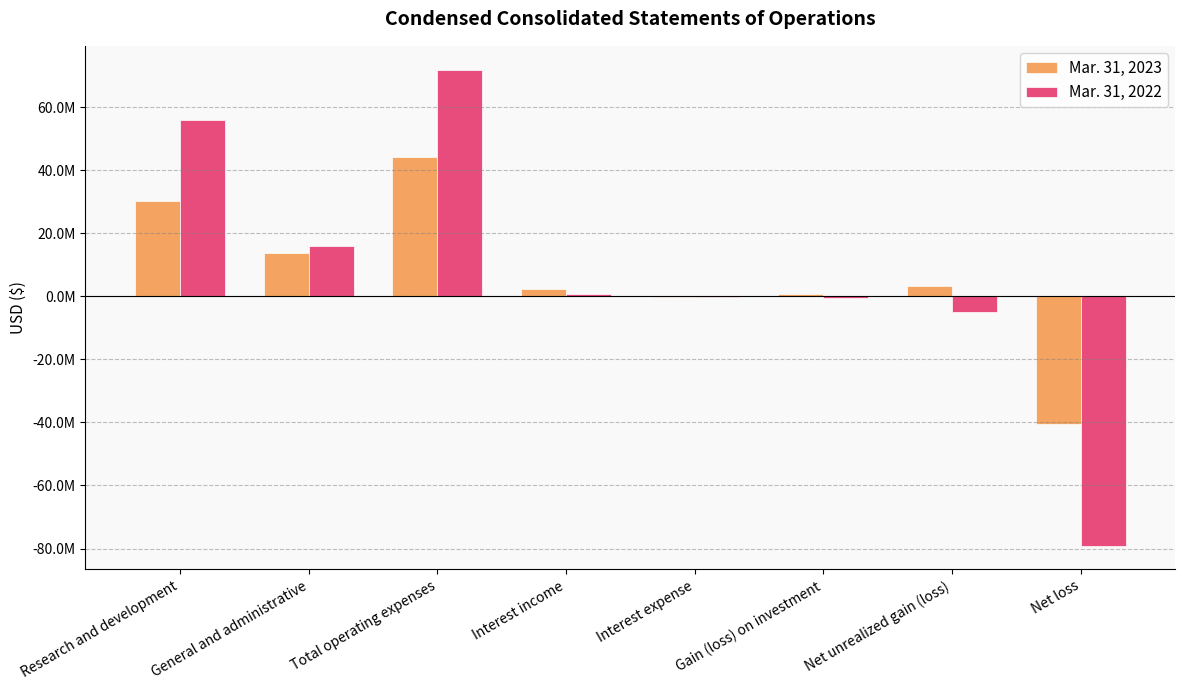

What is the value of the Mar. 31, 2022 bar at the 3rd from the left?

71932069